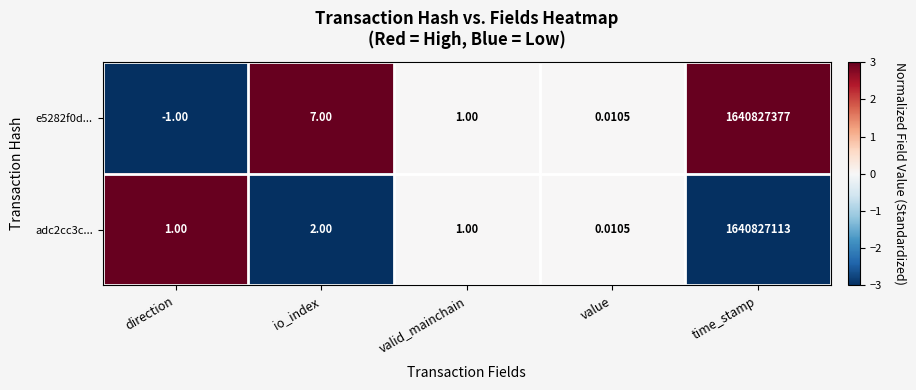

Which label corresponds to the largest value in the chart?

time_stamp